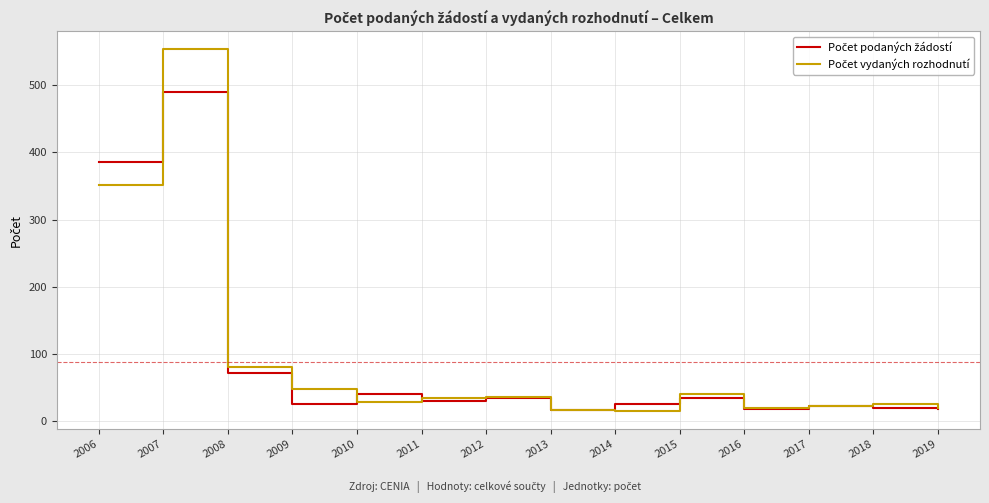

What is the total value across all series at 2013?

34